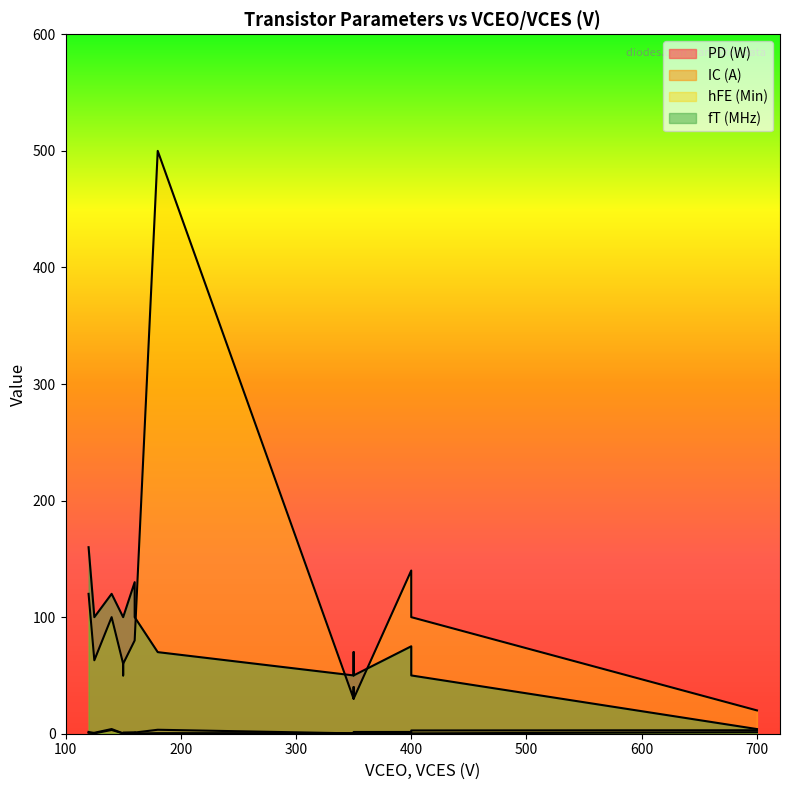

What is the smallest value displayed?

0.2